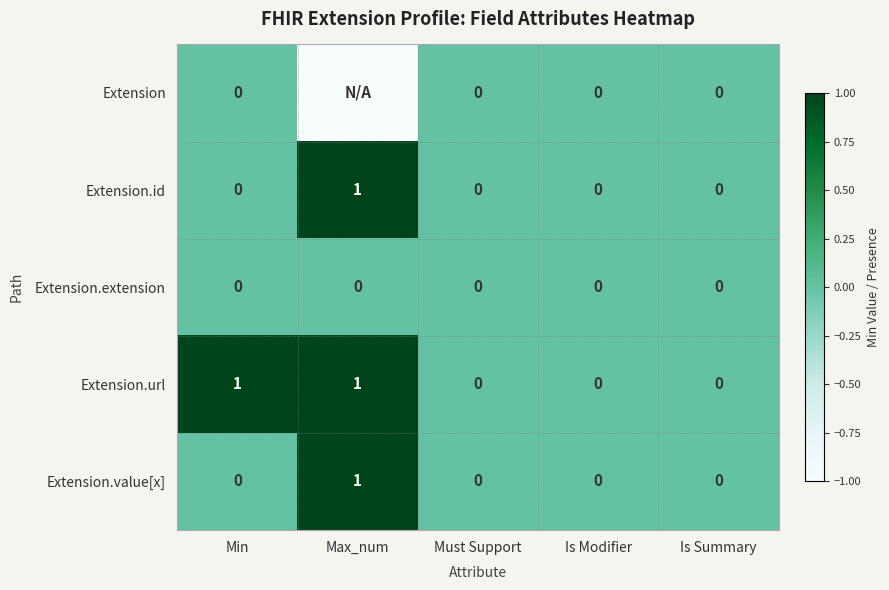

The value of Extension.id at Must Support is 1. True or false?

False